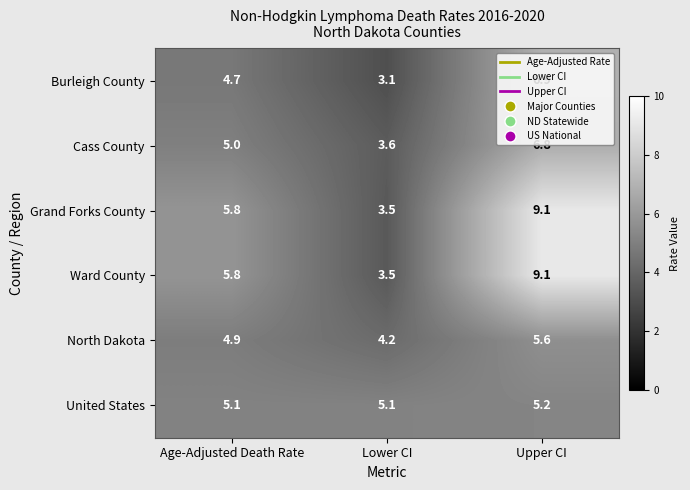

At which category is the sum across all series the highest?

Upper CI